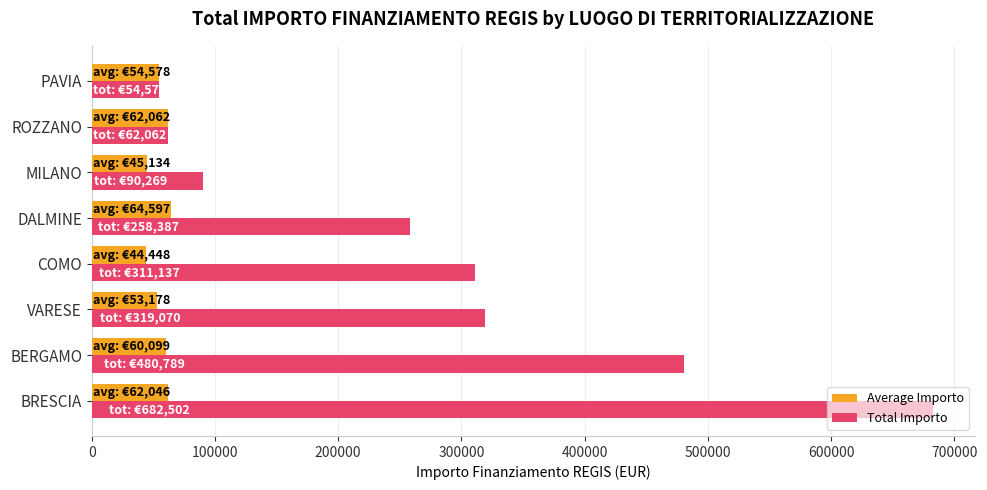

What is the spread (max minus min) of values at DALMINE?

193790.0